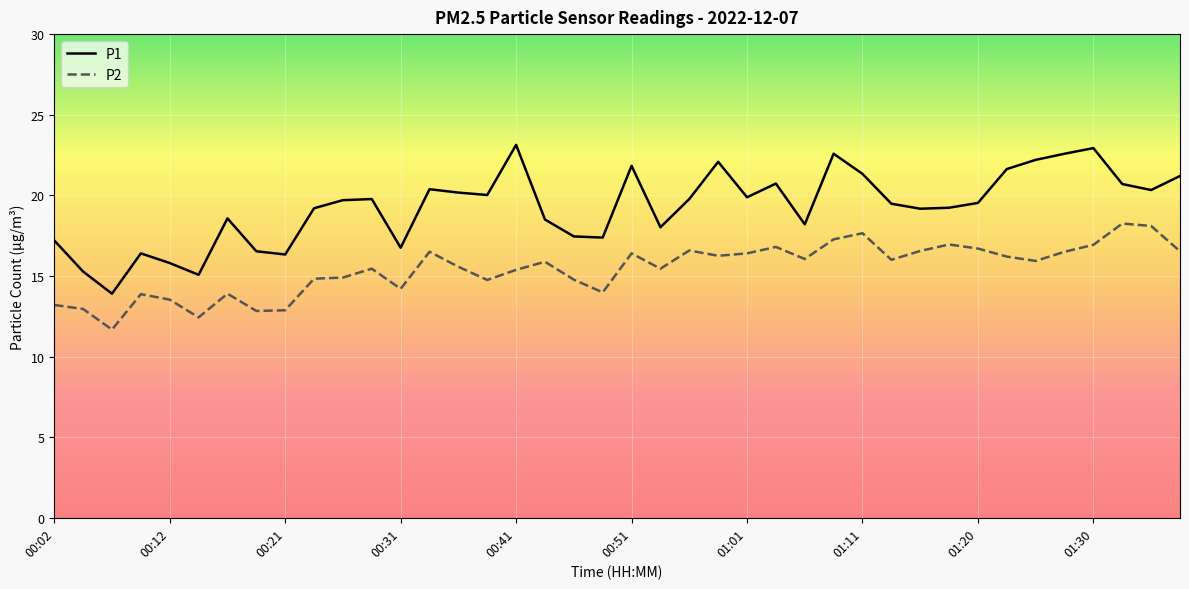

What is the difference between the maximum and minimum values in the P1 series?

9.2